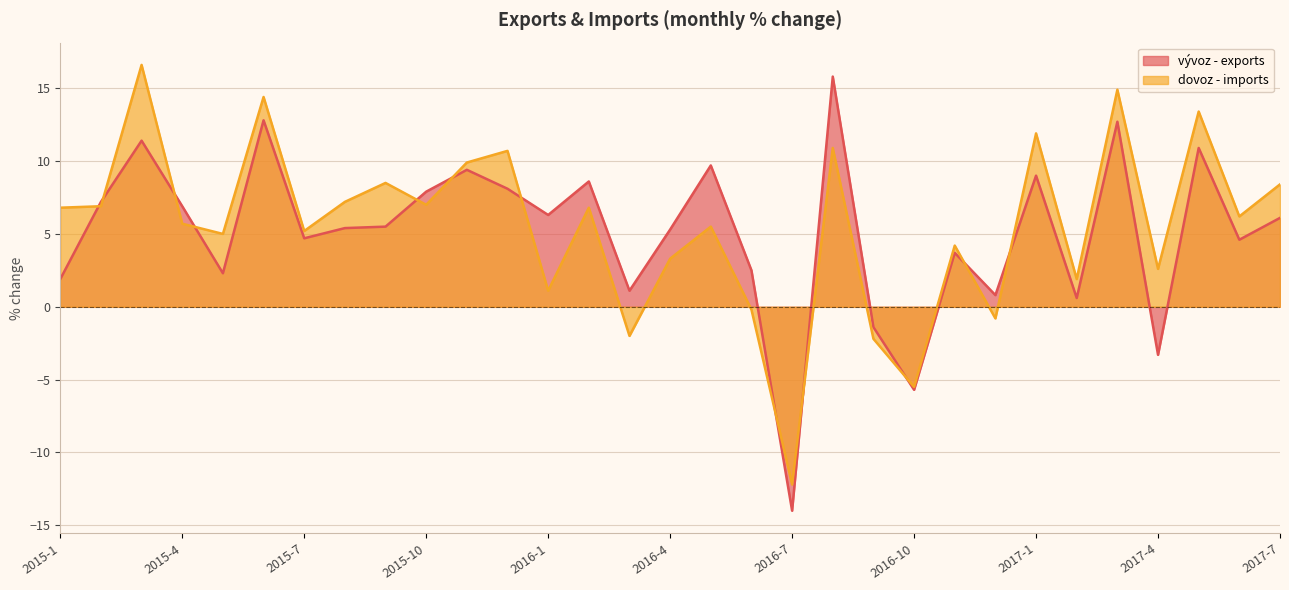

True or false: dovoz - imports has more than 2 interior local peaks.

True